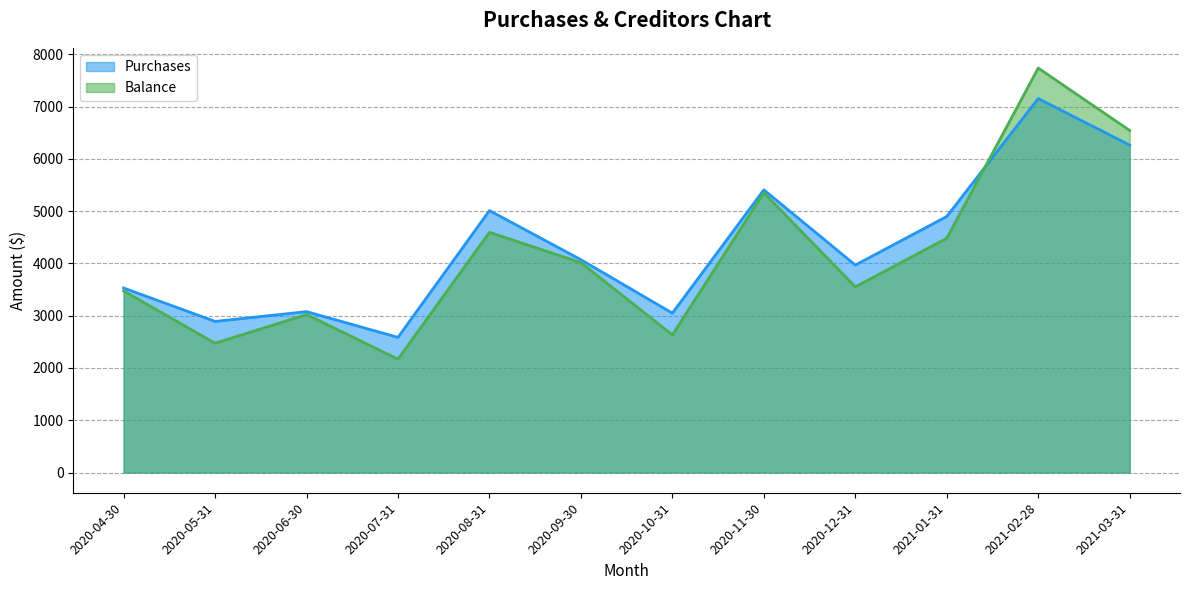

Between 2021-01-31 and 2021-03-31, which is larger?

2021-03-31